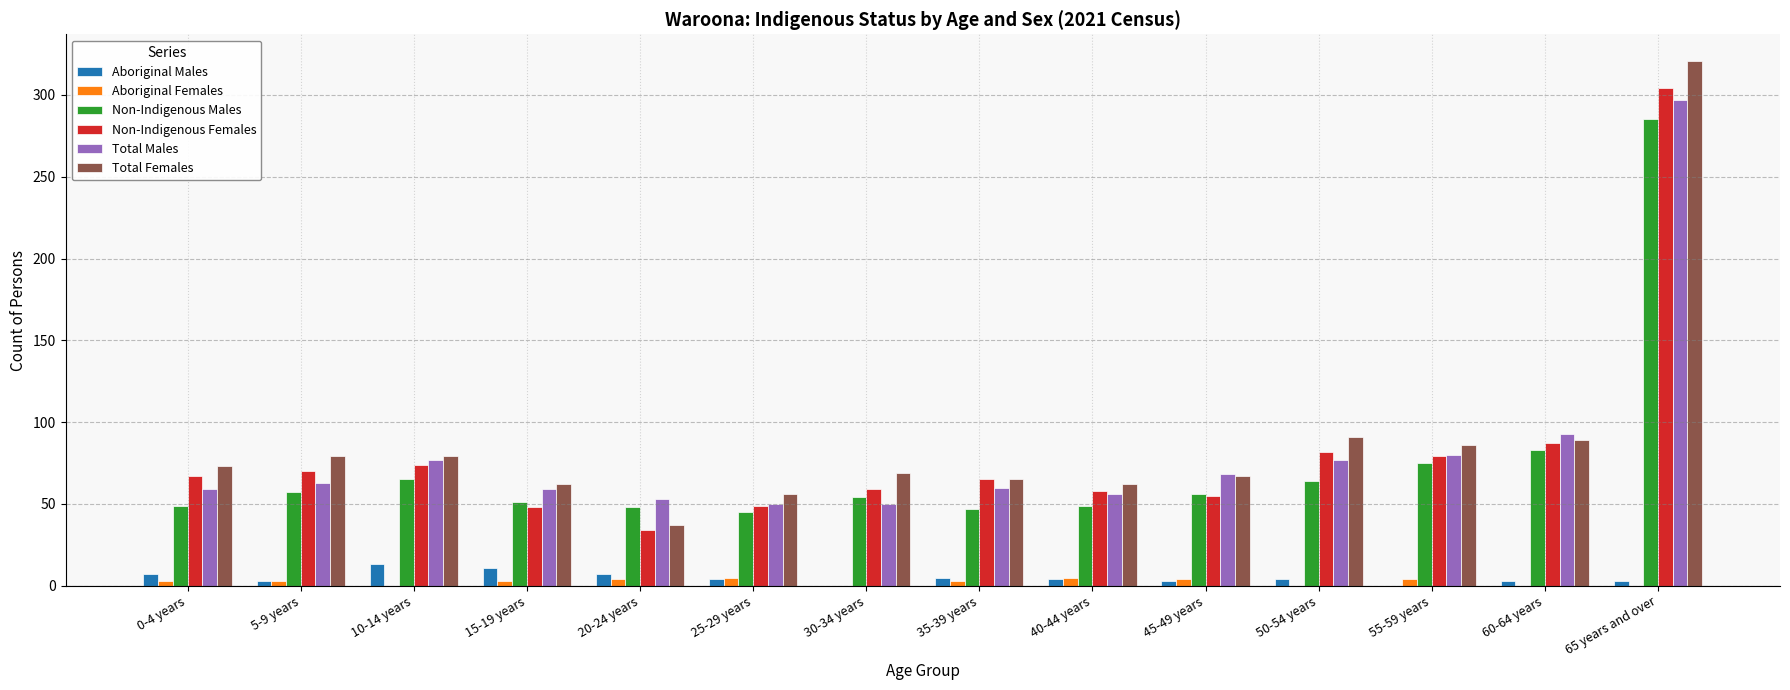

How many groups of bars are there?

14